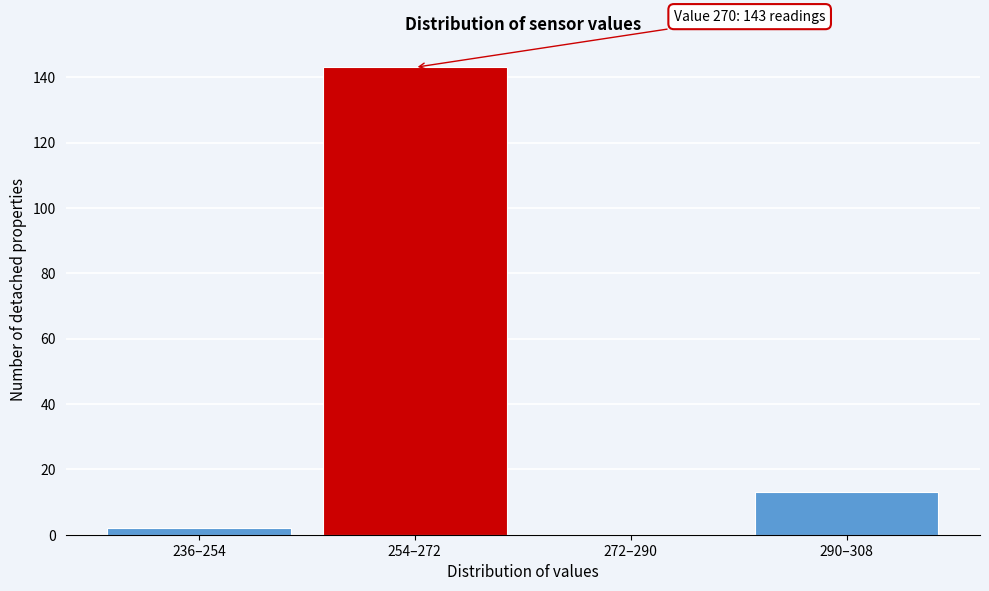

Reading right to left, list all the values displayed in this chart.

290–308=13	272–290=0	254–272=143	236–254=2